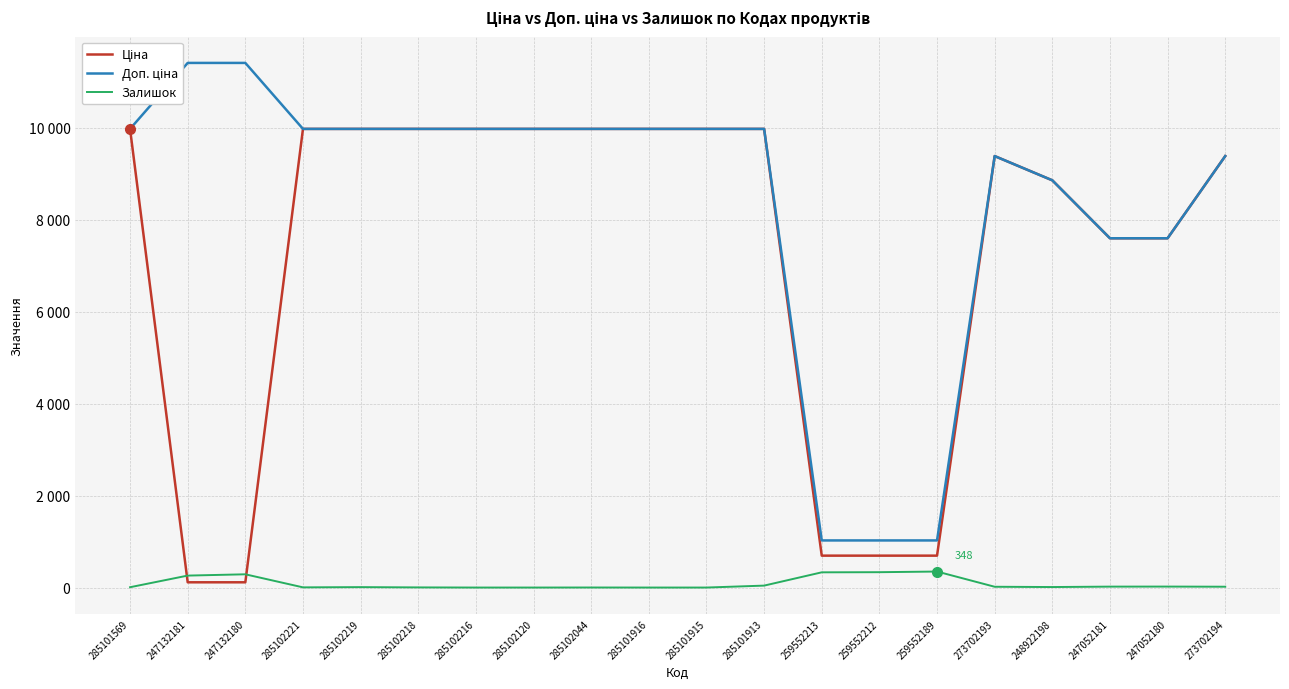

How many lines are shown in the chart?

3